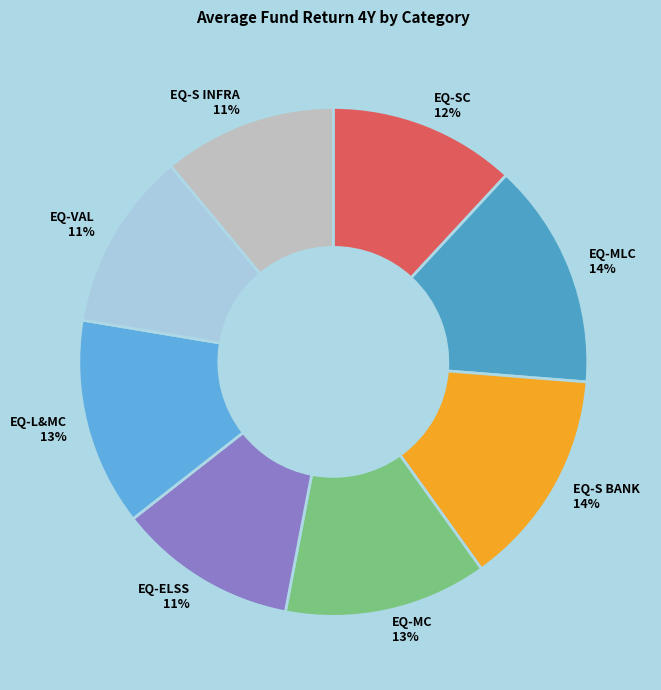

To the nearest percent, what portion does EQ-VAL 11% represent?

11%